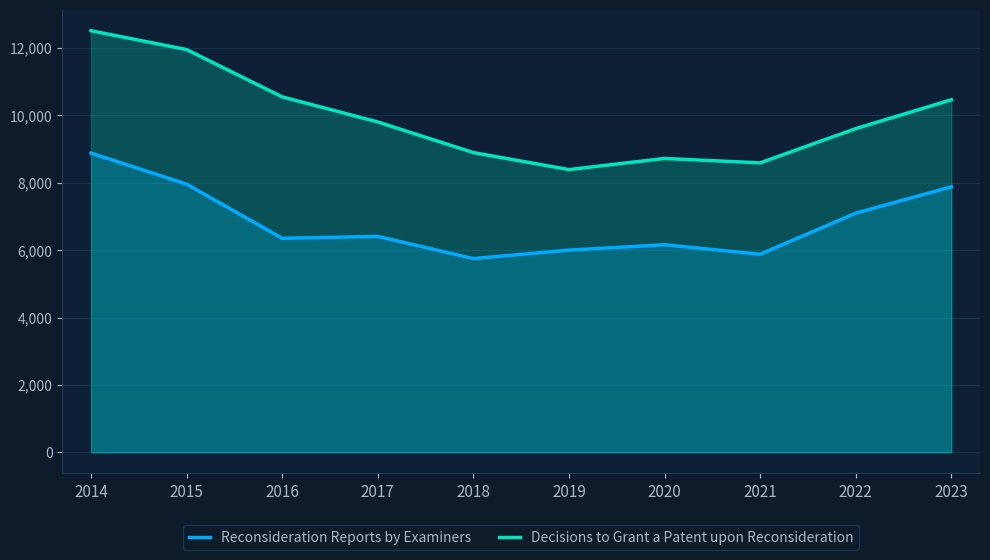

Between 2018 and 2021, which series saw the biggest shift?

Decisions to Grant a Patent upon Reconsideration